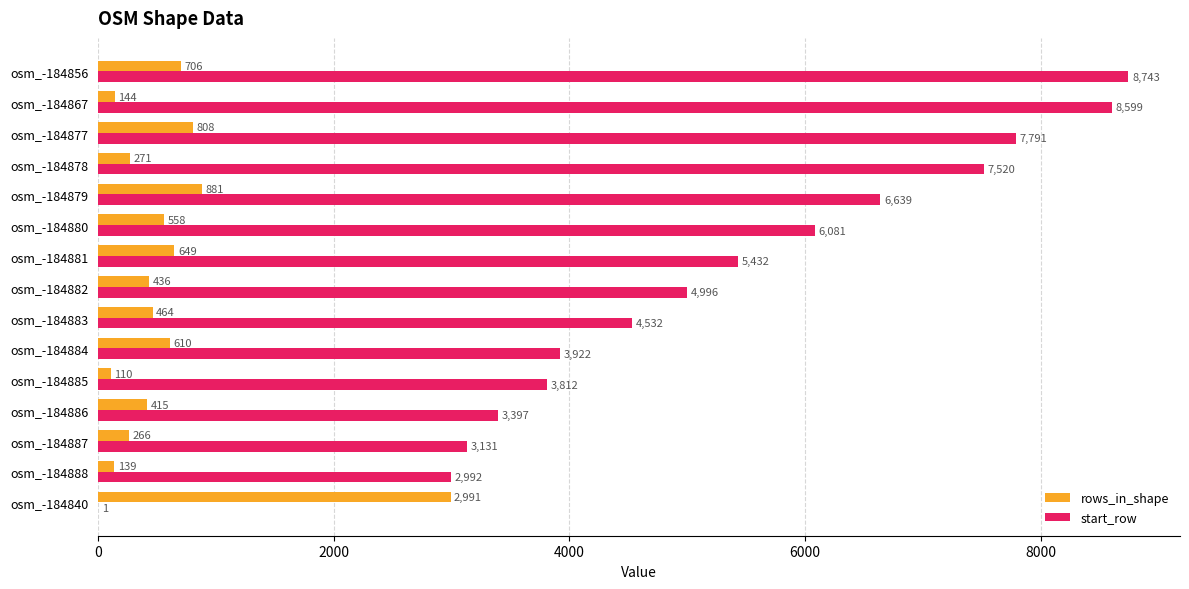

What are all the series names shown in the legend?

rows_in_shape, start_row